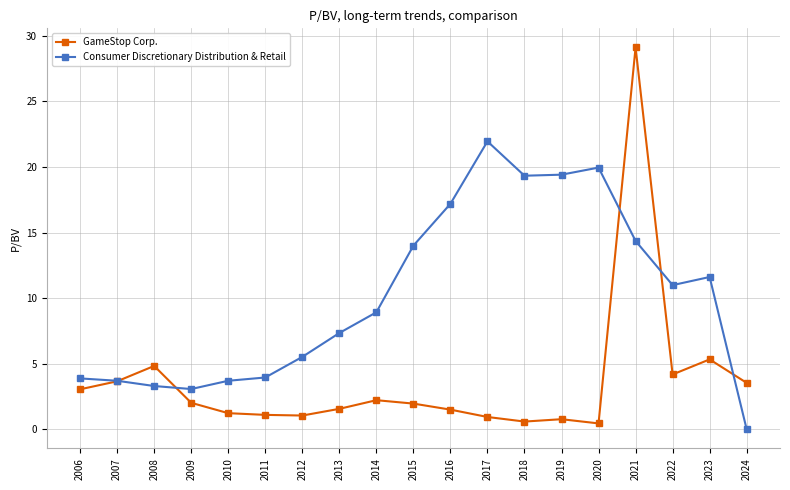

Where does the GameStop Corp. series first go above 1?

2006